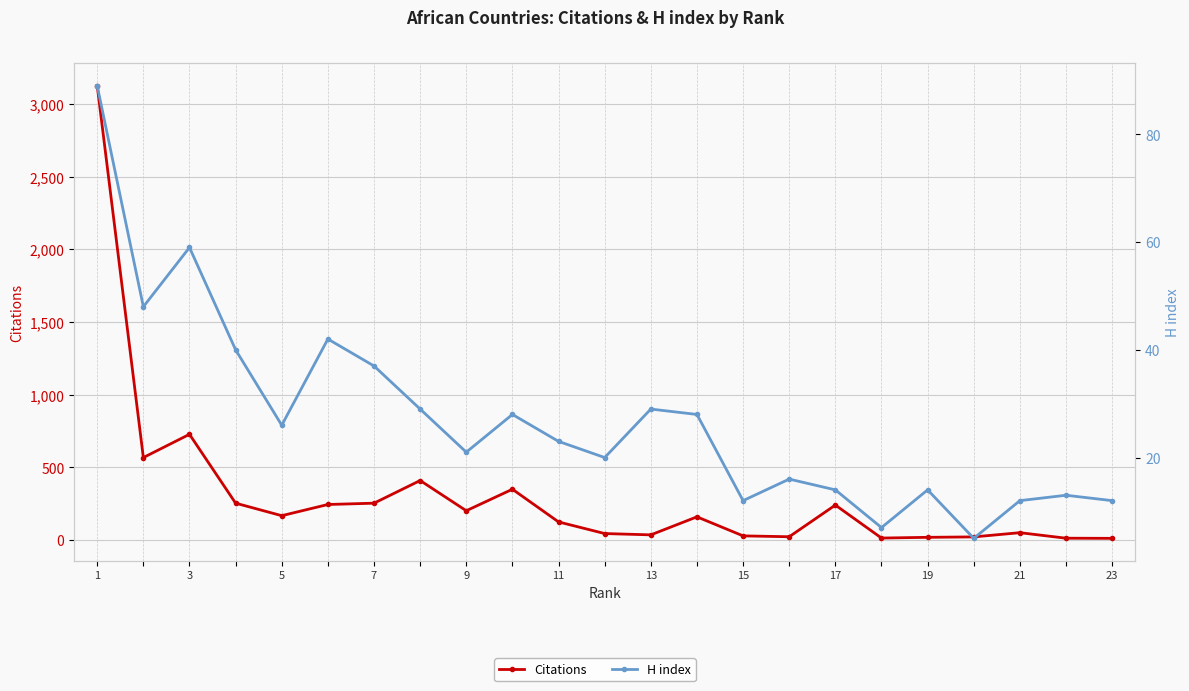

Is this an area chart (filled region under the line)?

No